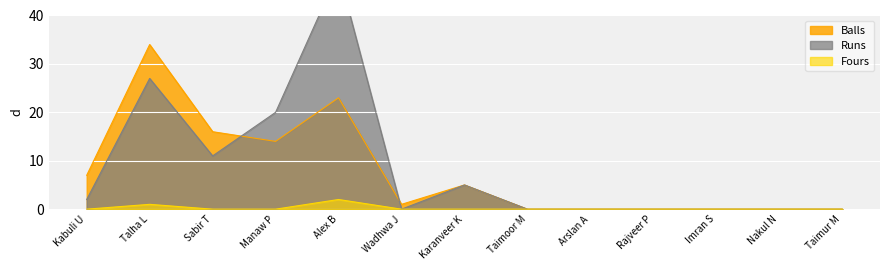

What is the label of the 5th point from the left?

Alex B